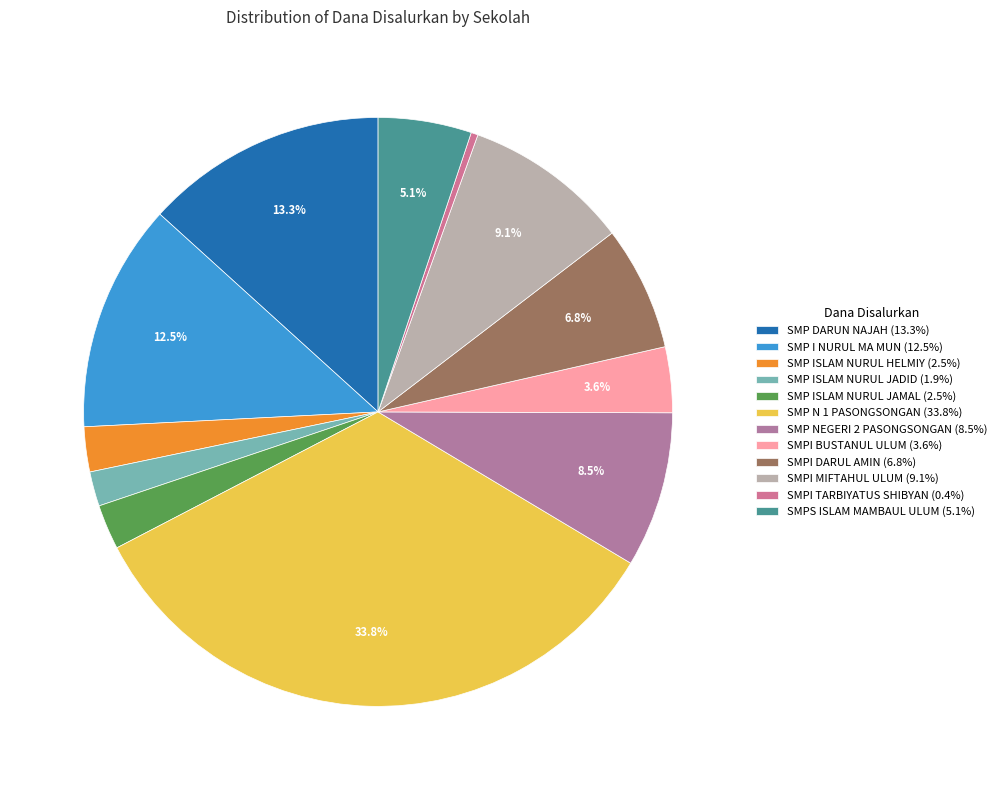

What is the change in value from SMP I NURUL MA MUN to SMPI MIFTAHUL ULUM?

-6750000